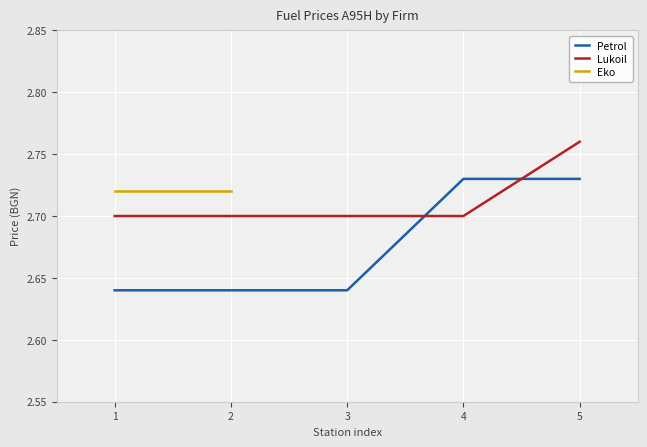

Is the value of Lukoil at 5 greater than the value of Petrol at 2?

Yes